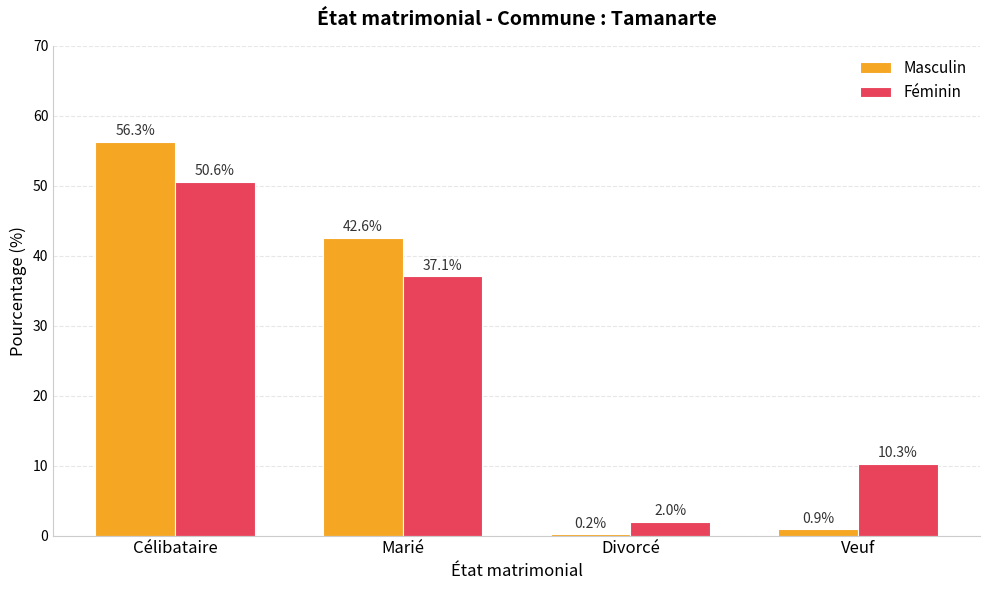

The Masculin series shows 42.6 at Marié. True or false?

True